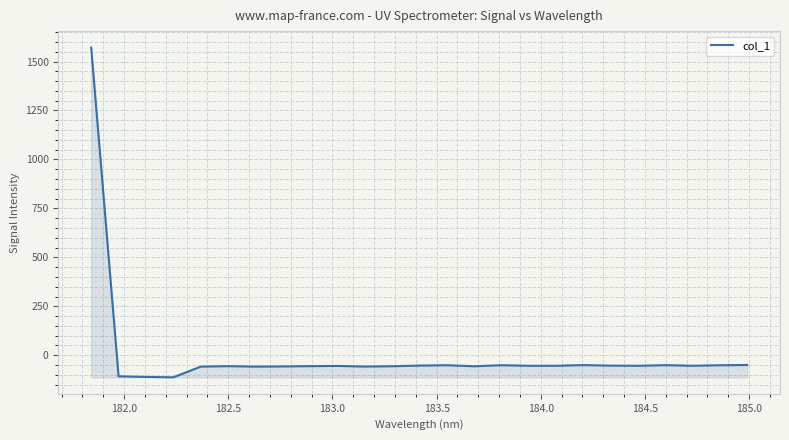

What is the difference between the maximum and minimum values?

1683.6